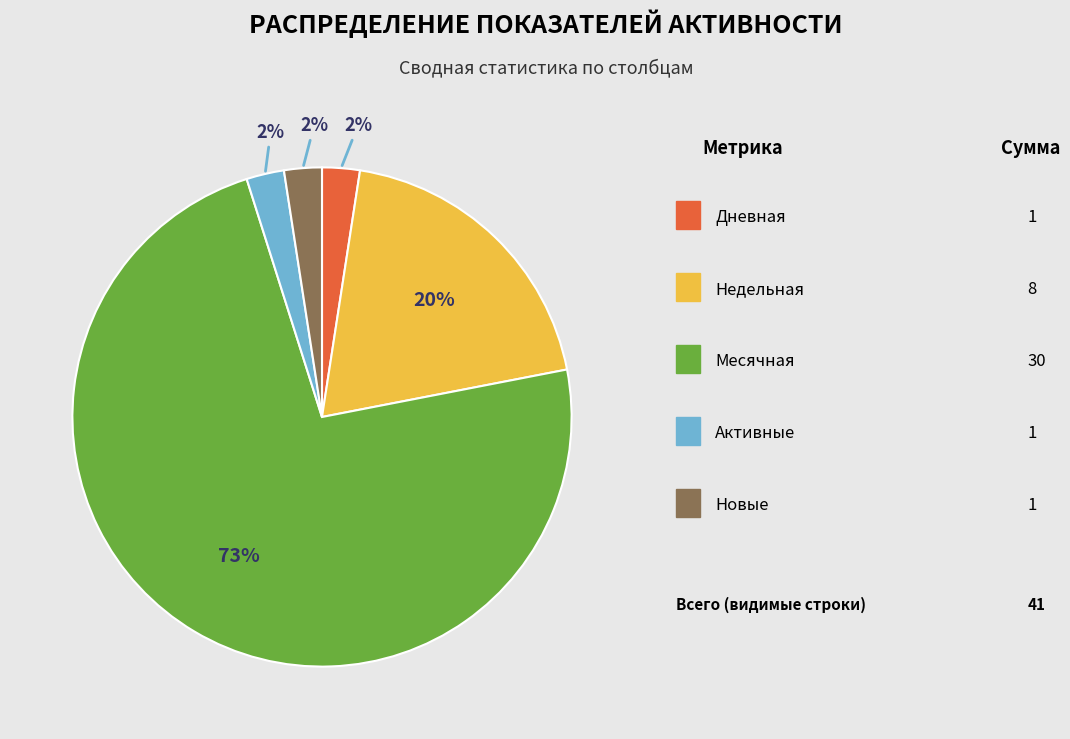

To the nearest percent, what is the average slice percentage?

20%